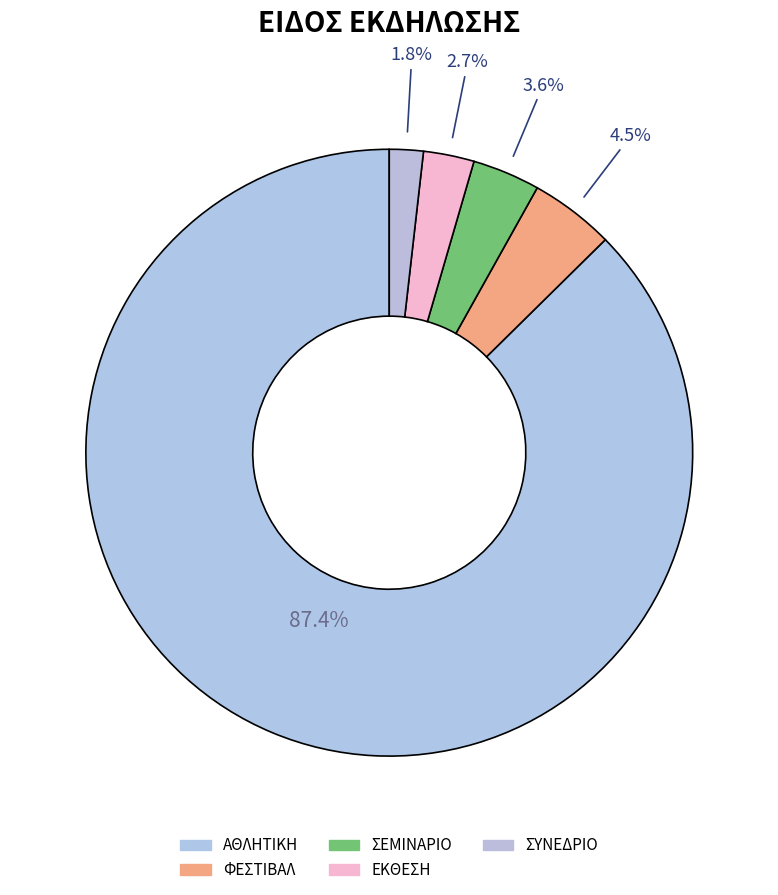

Approximately how many times larger is the value at ΦΕΣΤΙΒΑΛ compared to ΣΥΝΕΔΡΙΟ?

2.5